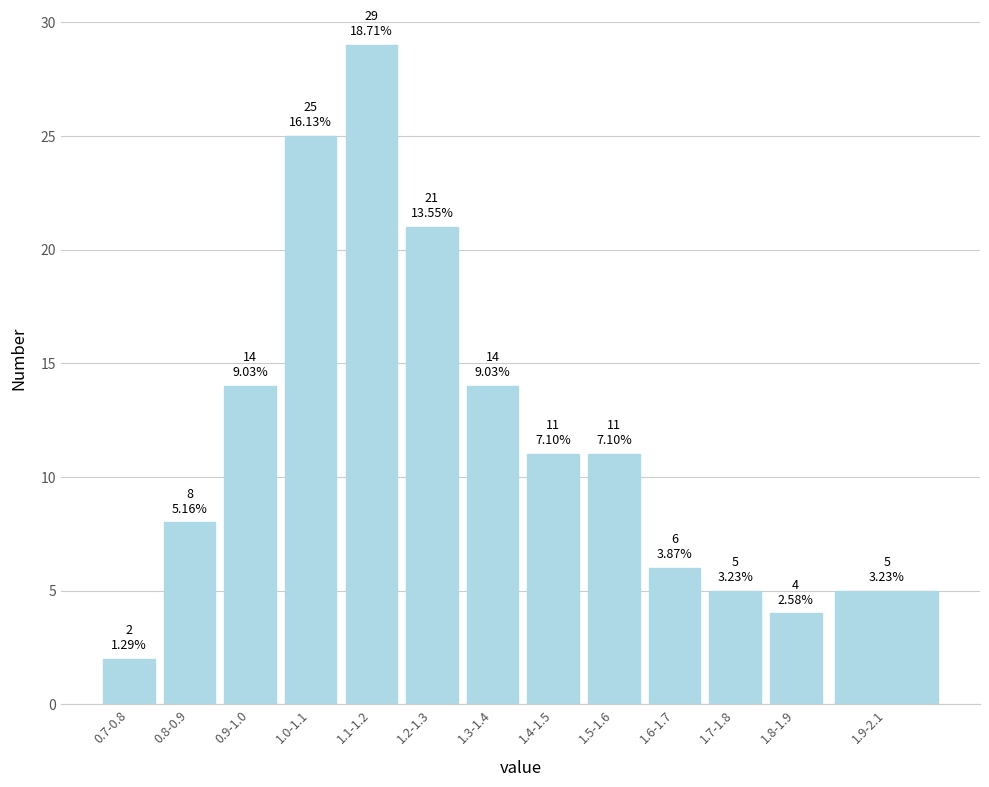

Reading left to right, extract all data points from this chart.

0.7-0.8=2	0.8-0.9=8	0.9-1.0=14	1.0-1.1=25	1.1-1.2=29	1.2-1.3=21	1.3-1.4=14	1.4-1.5=11	1.5-1.6=11	1.6-1.7=6	1.7-1.8=5	1.8-1.9=4	1.9-2.1=5